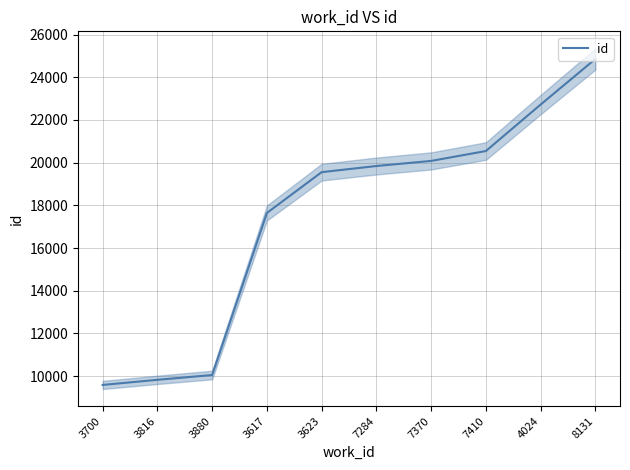

What is the label of the 3rd point from the right?

7410